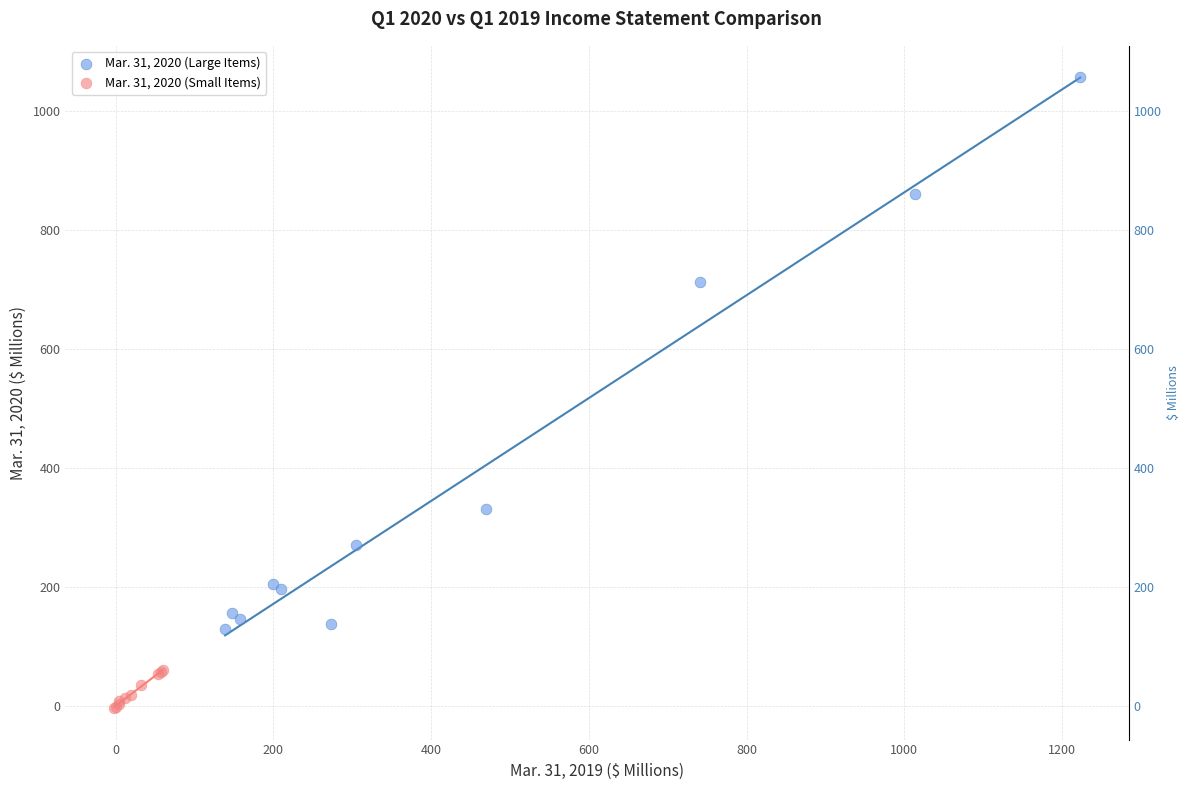

What are all the series names shown in the legend?

Mar. 31, 2020 (Large Items), Mar. 31, 2020 (Small Items)